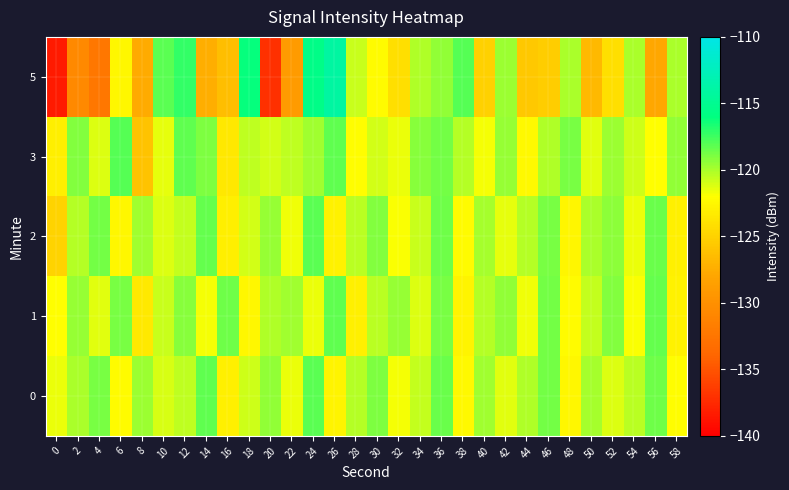

Reading right to left, what are all the values shown in this chart?

5: 58=-120.0	56=-127.9	54=-120.0	52=-124.2	50=-126.7	48=-120.0	46=-125.3	44=-125.6	42=-119.7	40=-125.0	38=-118.0	36=-119.4	34=-120.2	32=-124.1	30=-122.2	28=-120.8	26=-114.1	24=-115.6	22=-129.0	20=-137.2	18=-116.2	16=-126.4	14=-127.3	12=-117.2	10=-118.2	8=-127.7	6=-122.5	4=-132.4	2=-130.7	0=-138.4
3: 58=-119.4	56=-122.0	54=-120.8	52=-119.7	50=-121.3	48=-118.9	46=-120.1	44=-122.4	42=-119.6	40=-121.8	38=-120.3	36=-118.7	34=-119.2	32=-121.5	30=-120.9	28=-122.1	26=-118.3	24=-119.8	22=-120.5	20=-121.0	18=-120.5	16=-123.5	14=-119.0	12=-118.3	10=-121.5	8=-126.0	6=-118.0	4=-121.2	2=-119.0	0=-123.0
2: 58=-122.9	56=-118.5	54=-121.6	52=-119.3	50=-120.0	48=-122.6	46=-118.8	44=-120.2	42=-121.4	40=-119.9	38=-122.3	36=-118.6	34=-120.7	32=-121.9	30=-119.1	28=-120.4	26=-122.8	24=-118.2	22=-121.7	20=-119.5	18=-120.9	16=-123.1	14=-118.4	12=-120.6	10=-121.2	8=-119.8	6=-122.5	4=-118.7	2=-120.3	0=-125.0
1: 58=-122.8	56=-118.4	54=-121.9	52=-119.1	50=-120.6	48=-122.3	46=-118.7	44=-121.7	42=-119.4	40=-120.3	38=-122.7	36=-118.9	34=-121.2	32=-119.6	30=-120.4	28=-122.9	26=-118.3	24=-121.5	22=-119.8	20=-120.1	18=-122.5	16=-118.6	14=-121.8	12=-119.2	10=-120.7	8=-123.4	6=-118.8	4=-121.3	2=-119.5	0=-122.0
0: 58=-122.1	56=-118.6	54=-120.4	52=-121.2	50=-119.9	48=-122.5	46=-118.7	44=-120.1	42=-121.3	40=-119.8	38=-122.4	36=-118.5	34=-120.6	32=-121.8	30=-119.0	28=-120.3	26=-122.7	24=-118.1	22=-121.6	20=-119.4	18=-120.8	16=-123.0	14=-118.3	12=-120.5	10=-121.1	8=-119.7	6=-122.2	4=-118.9	2=-120.0	0=-121.5